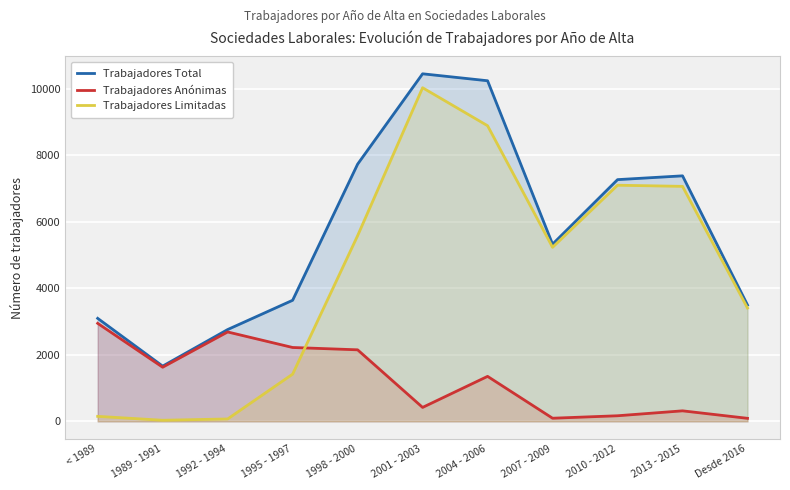

True or false: Trabajadores Anónimas and Trabajadores Total cross at least once.

False